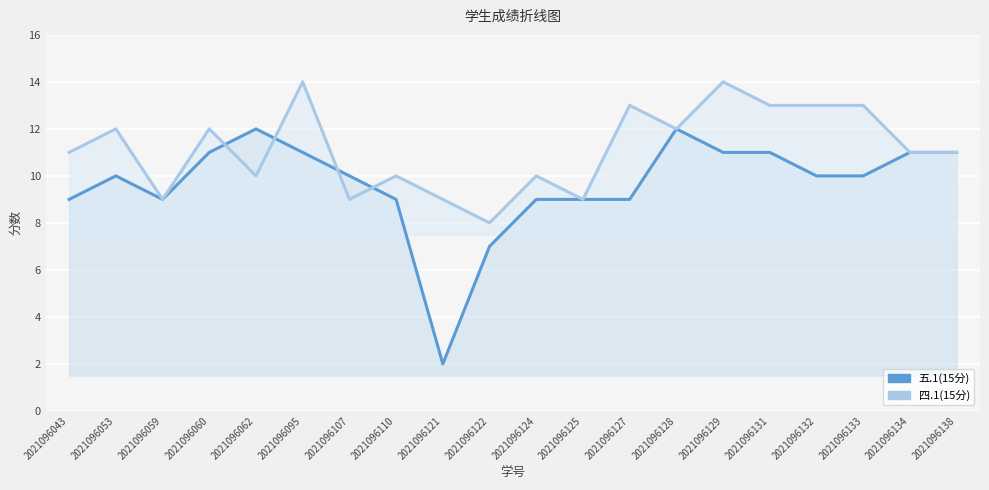

How many interior local peaks does the 五.1(15分) series have?

3